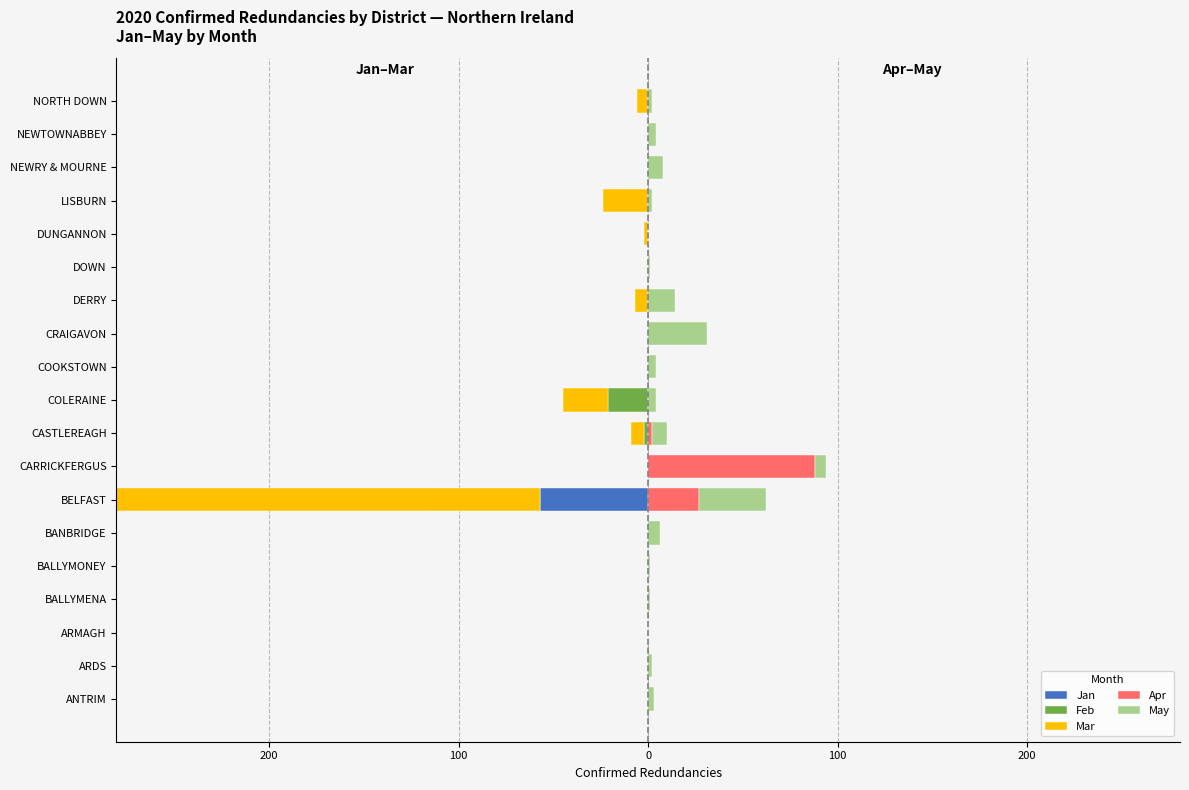

Count the number of data series in this chart.

5